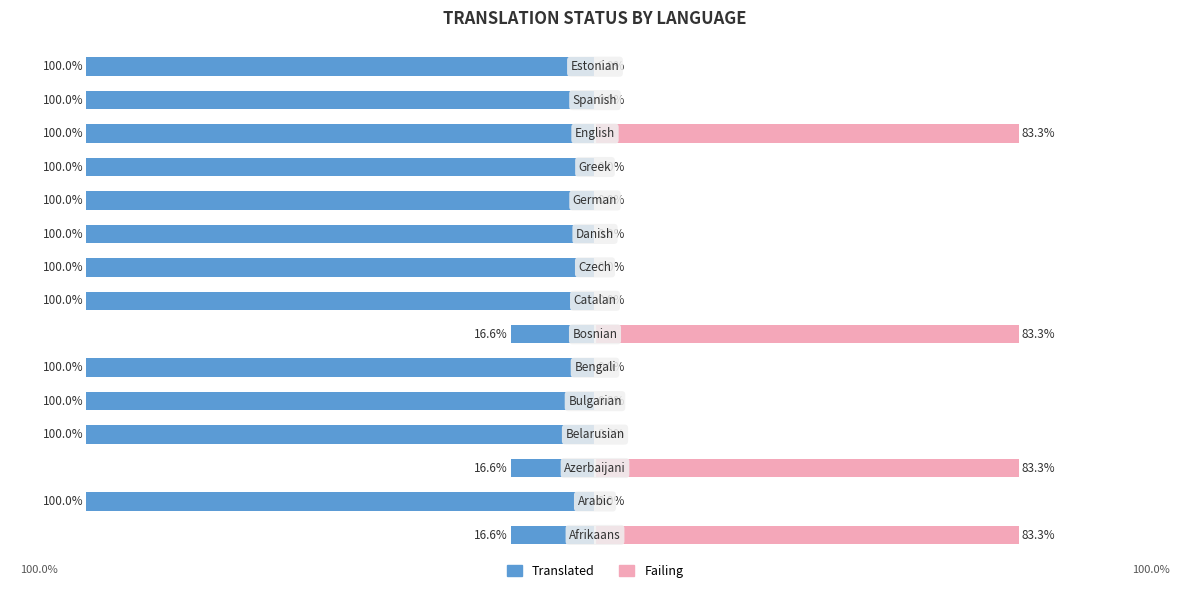

Does the chart contain stacked bars?

No